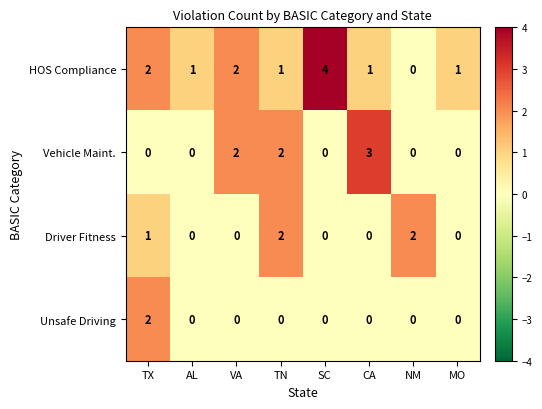

Which series has the largest range (max minus min)?

HOS Compliance